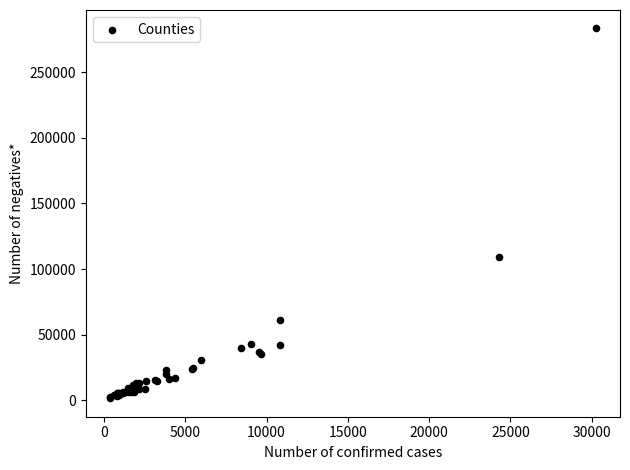

What Y value in the scatter plot is closest to 142469?

109455